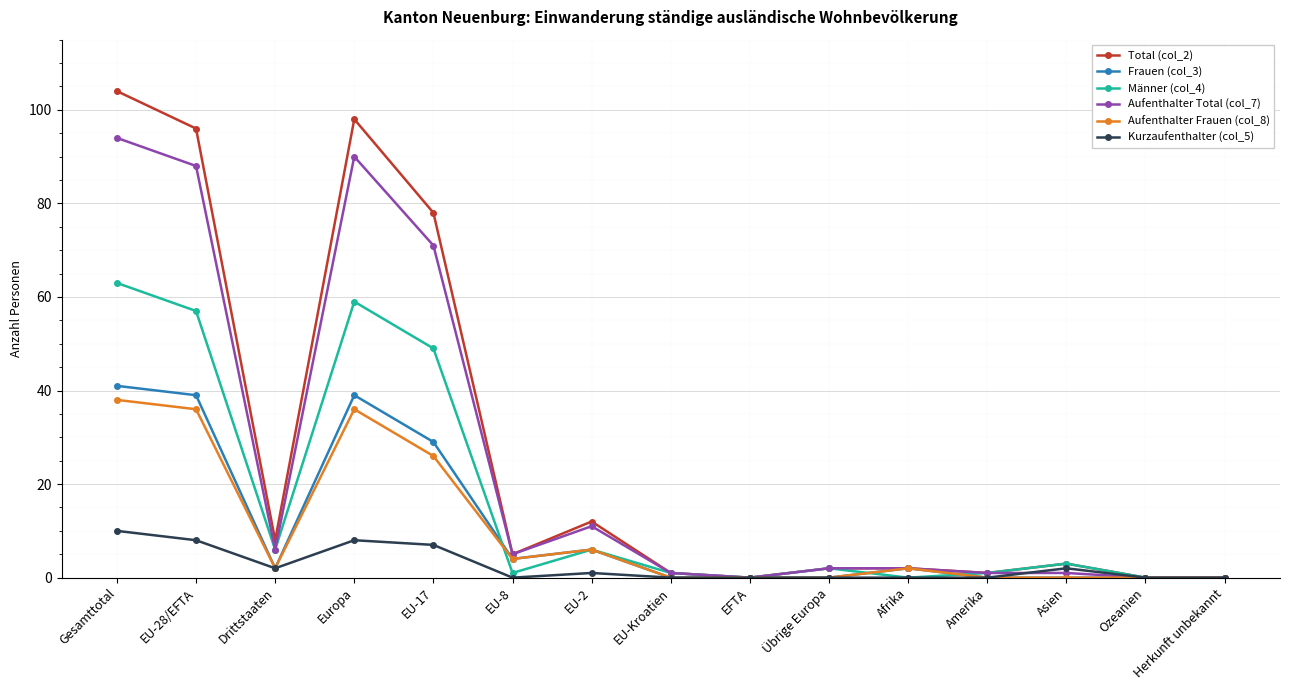

At how many categories does at least one series exceed 19?

4